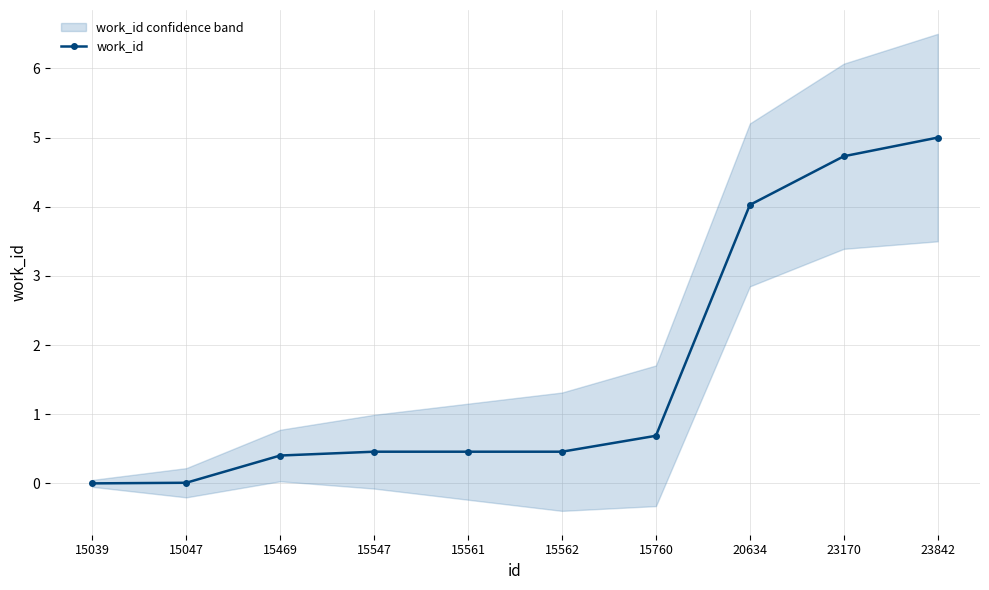

What is the sum of the values at 15047 and 15547?

0.5